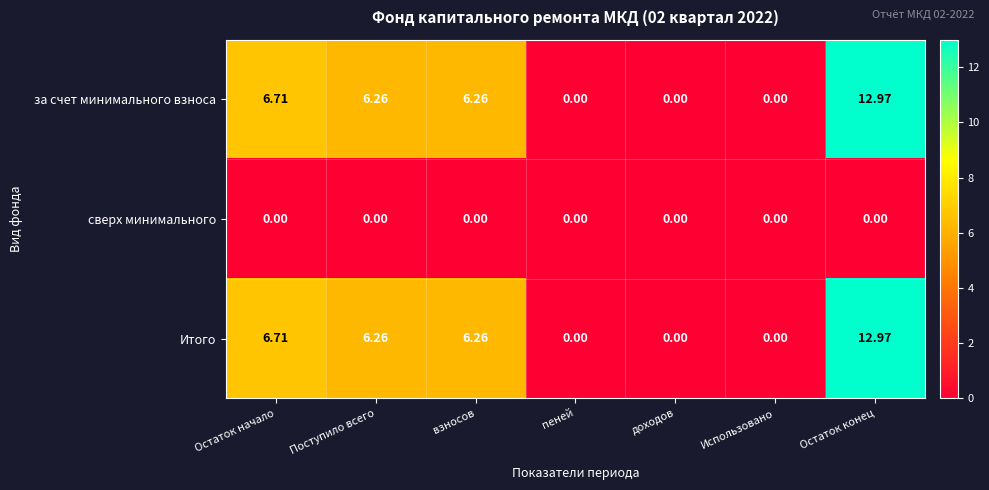

How many series are shown in this chart?

3